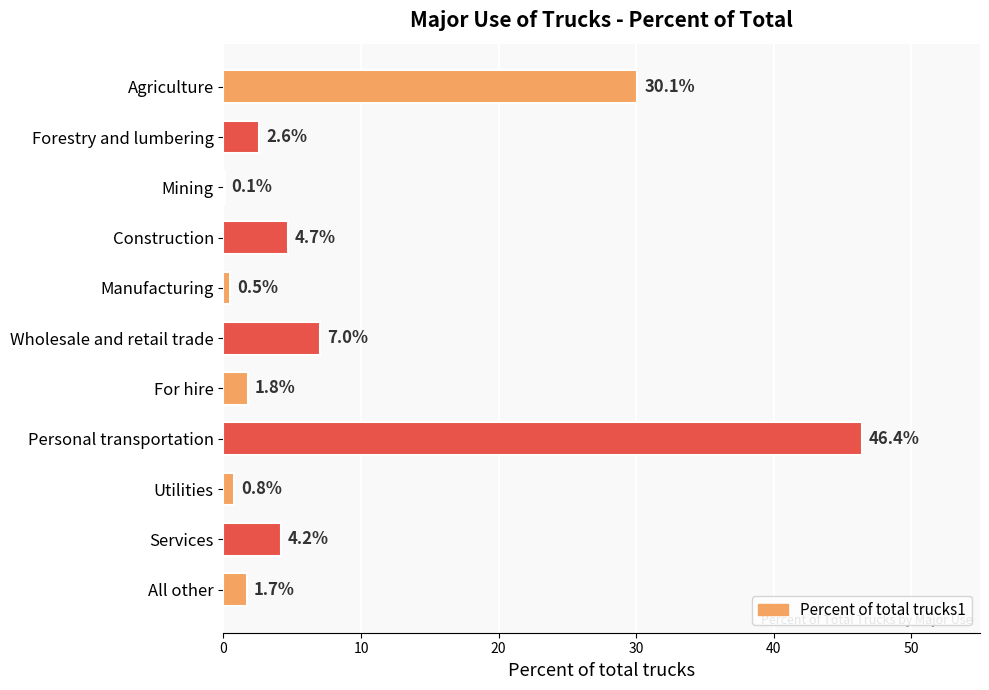

What is the average value?

9.1